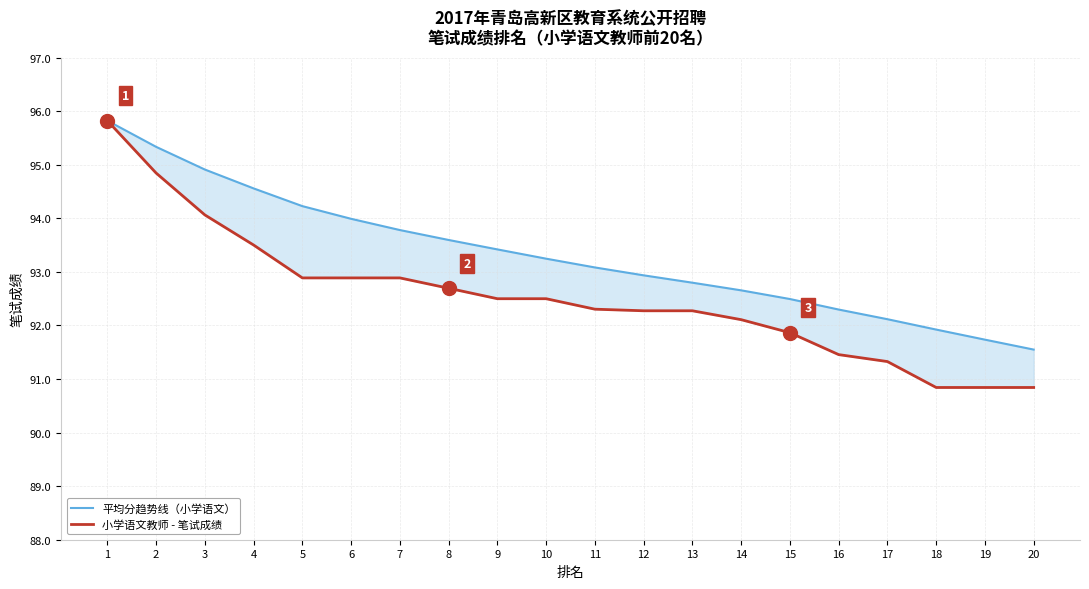

How many lines are shown in the chart?

2